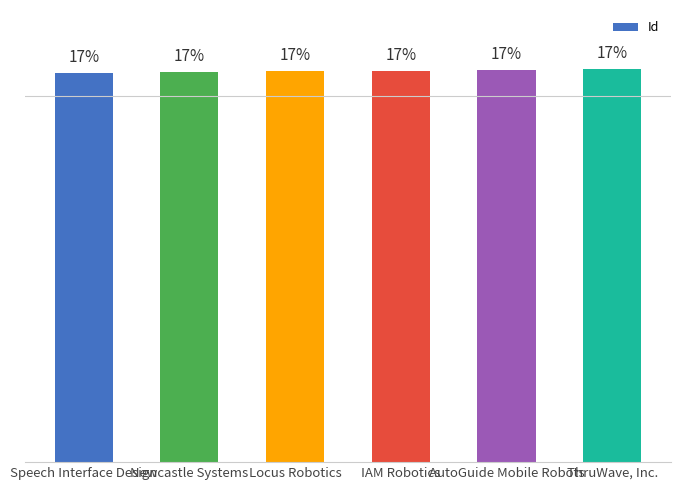

Approximately how many times larger is the value at ThruWave, Inc. compared to IAM Robotics?

1.0